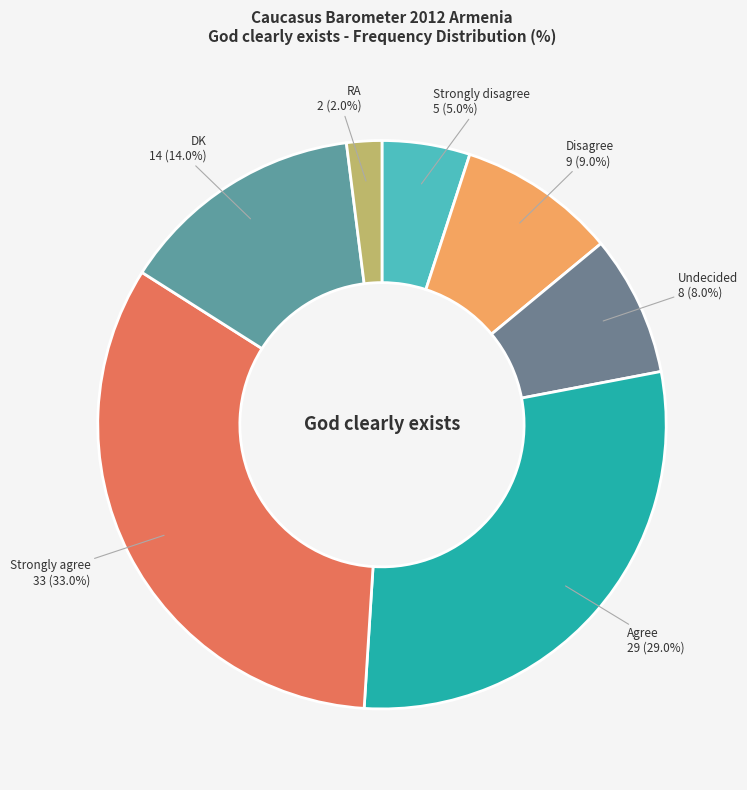

How many slices are in this pie chart?

7